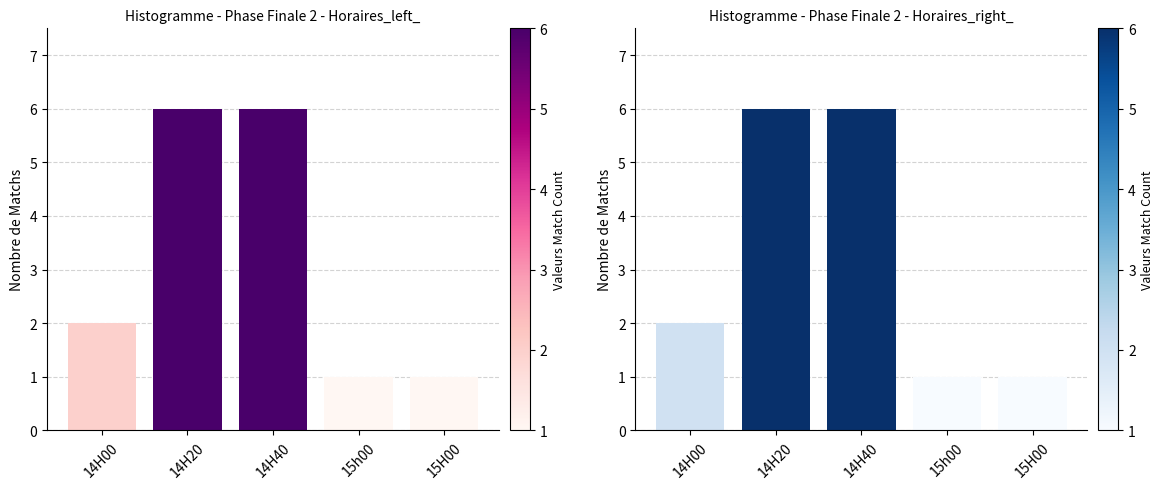

What is the difference between the maximum and minimum values?

5